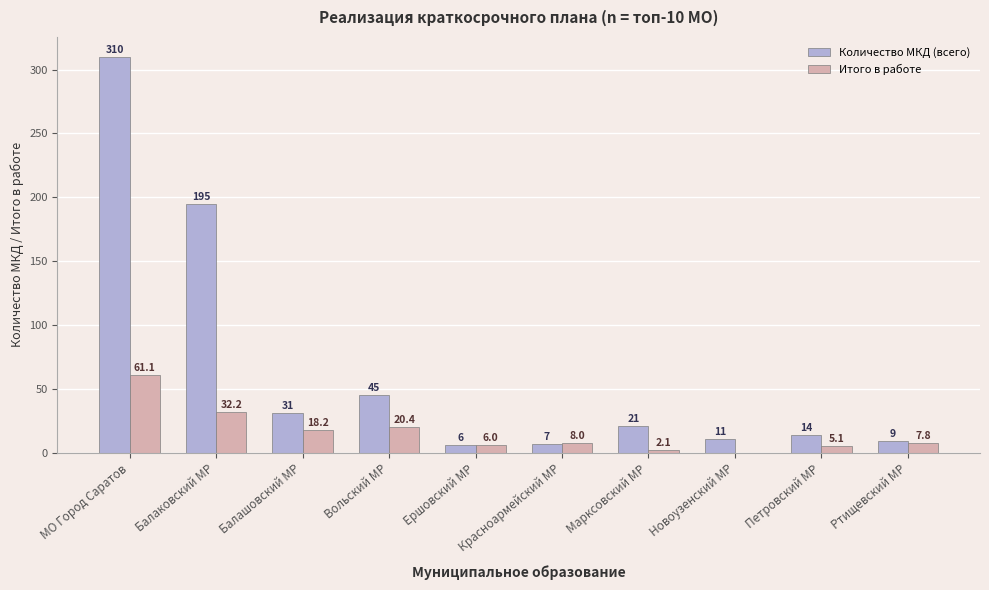

Reading right to left, what are all the values shown in this chart?

Количество МКД (всего): 9.0	14.0	11.0	21.0	7.0	6.0	45.0	31.0	195.0	310.0
Итого в работе: 7.8	5.1	0.0	2.1	8.0	6.0	20.4	18.2	32.2	61.1